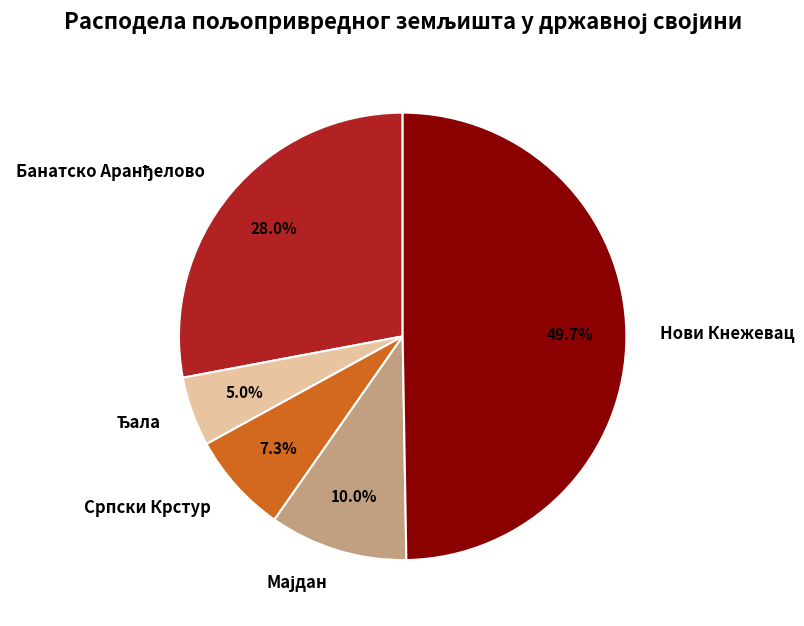

Which slice is the largest?

Нови Кнежевац